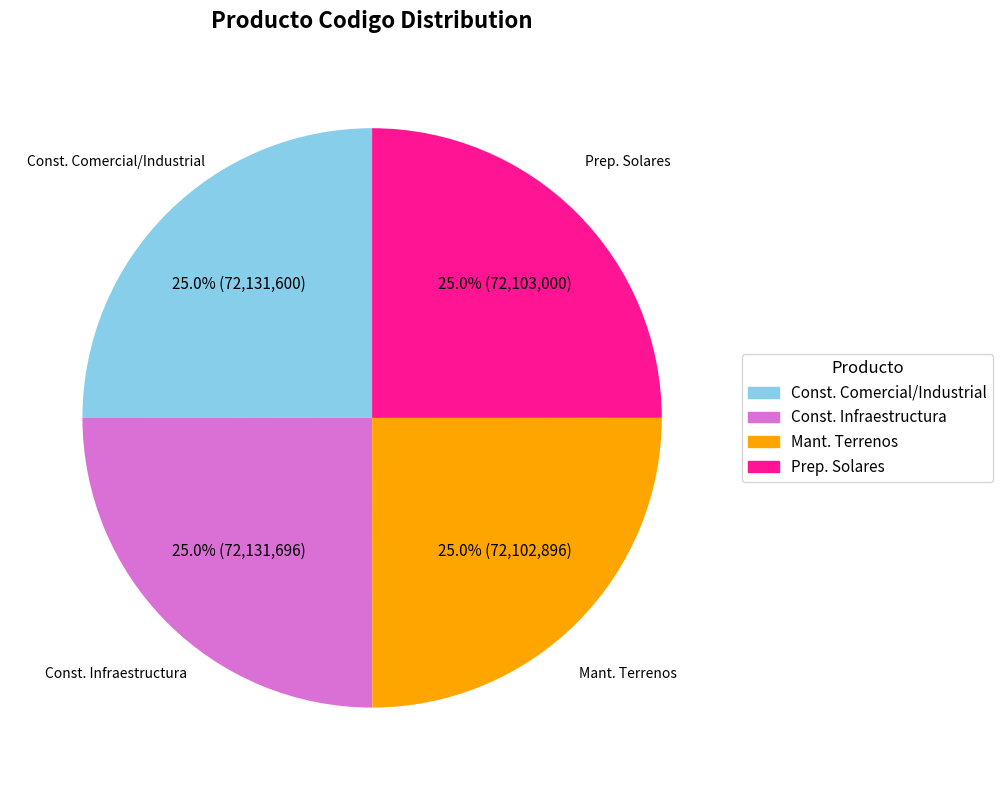

Is there any slice that represents more than half of the pie?

No